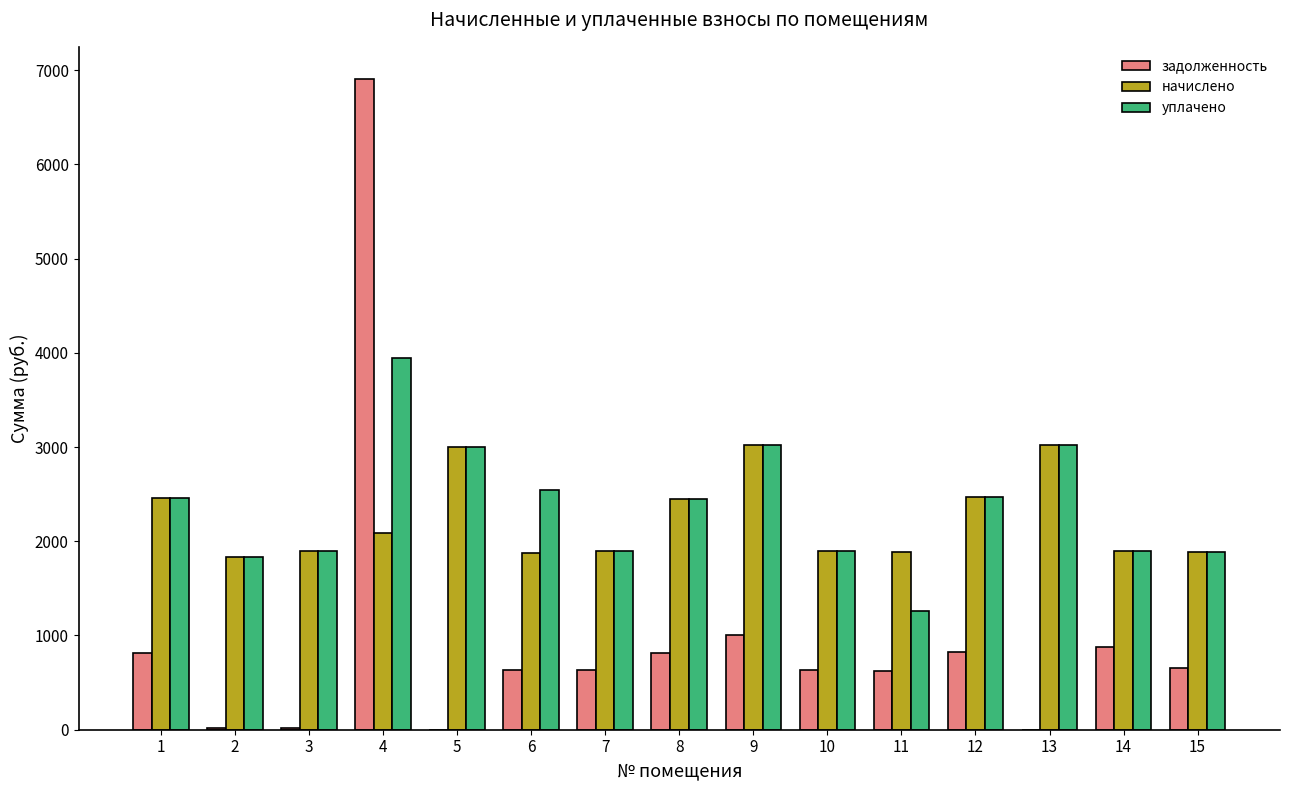

Where does the начислено series first go above 1896?

1